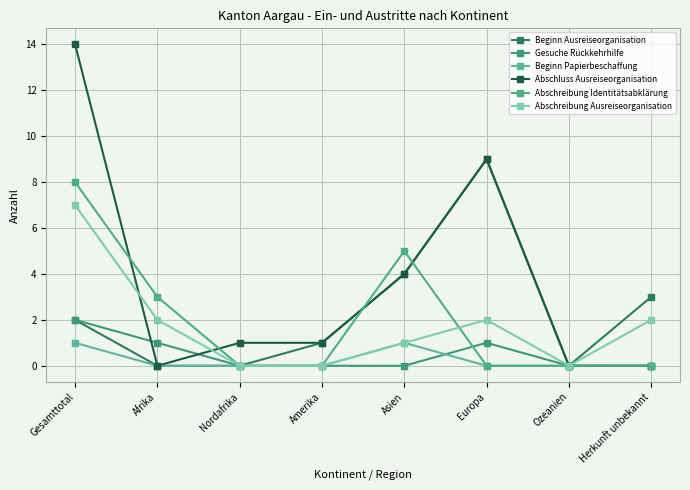

Does the chart display data point markers on the line(s)?

Yes